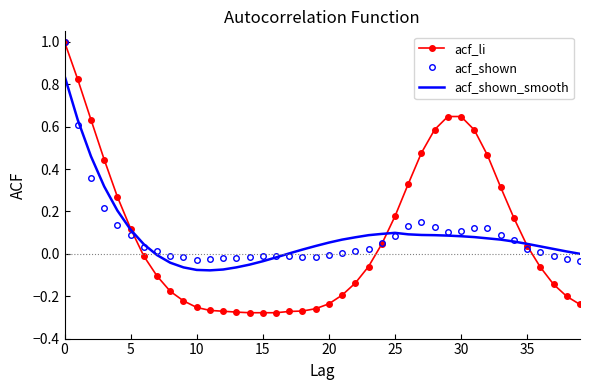

Which series has the largest range (max minus min)?

acf_li